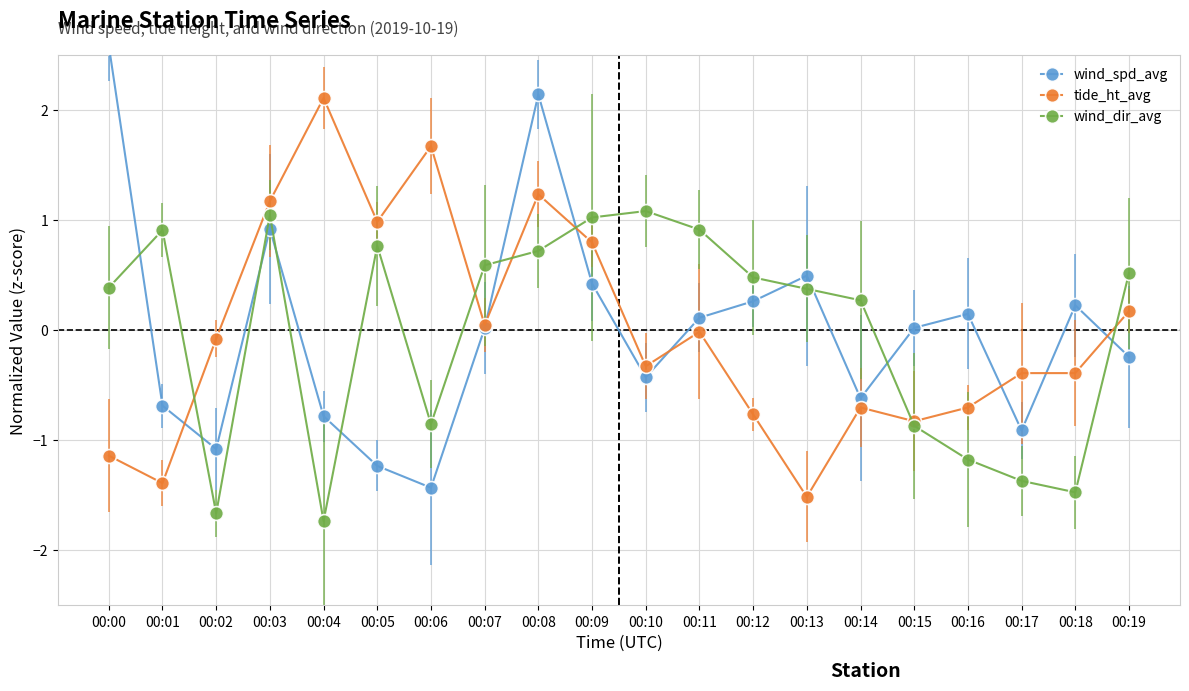

Reading left to right, what are all the values shown in this chart?

wind_spd_avg: 00:00=2.6	00:01=-0.7	00:02=-1.1	00:03=0.9	00:04=-0.8	00:05=-1.2	00:06=-1.4	00:07=0.0	00:08=2.1	00:09=0.4	00:10=-0.4	00:11=0.1	00:12=0.3	00:13=0.5	00:14=-0.6	00:15=0.0	00:16=0.2	00:17=-0.9	00:18=0.2	00:19=-0.2
tide_ht_avg: 00:00=-1.1	00:01=-1.4	00:02=-0.1	00:03=1.2	00:04=2.1	00:05=1.0	00:06=1.7	00:07=0.1	00:08=1.2	00:09=0.8	00:10=-0.3	00:11=-0.0	00:12=-0.8	00:13=-1.5	00:14=-0.7	00:15=-0.8	00:16=-0.7	00:17=-0.4	00:18=-0.4	00:19=0.2
wind_dir_avg: 00:00=0.4	00:01=0.9	00:02=-1.7	00:03=1.0	00:04=-1.7	00:05=0.8	00:06=-0.9	00:07=0.6	00:08=0.7	00:09=1.0	00:10=1.1	00:11=0.9	00:12=0.5	00:13=0.4	00:14=0.3	00:15=-0.9	00:16=-1.2	00:17=-1.4	00:18=-1.5	00:19=0.5